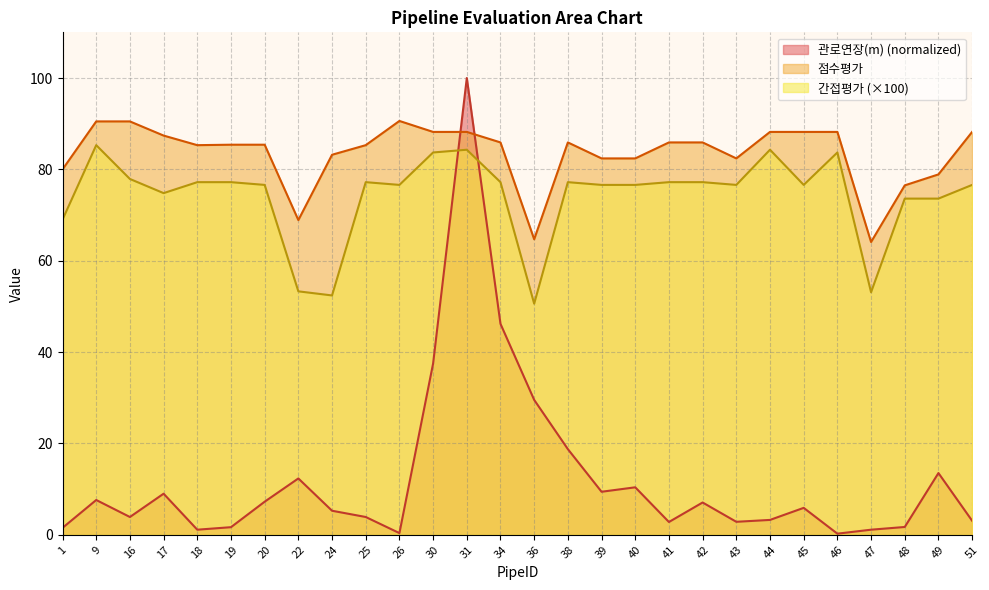

Where does the 간접평가 series first go above 76?

9